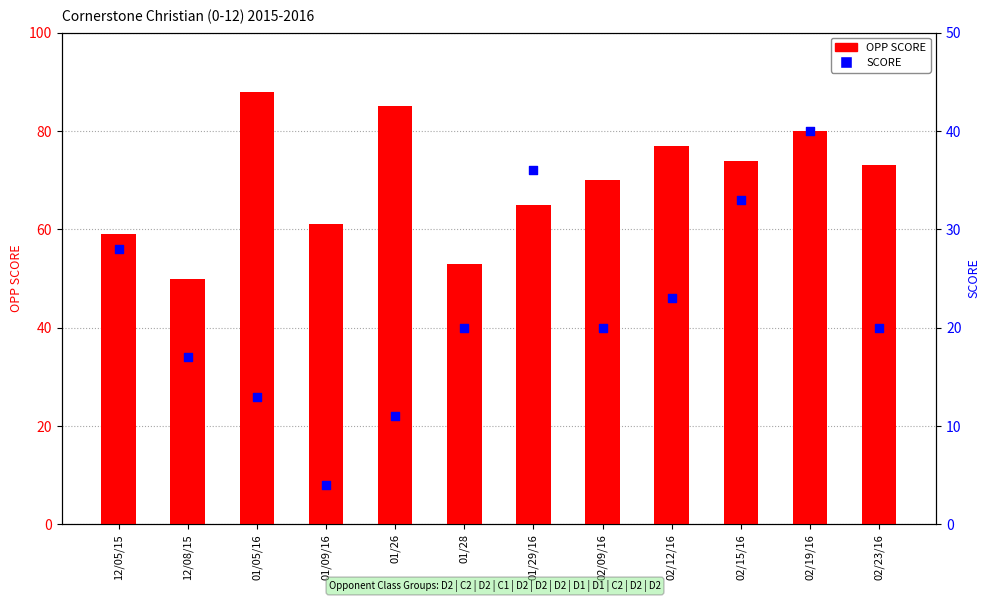

At which category is the sum across all series the highest?

02/19/16